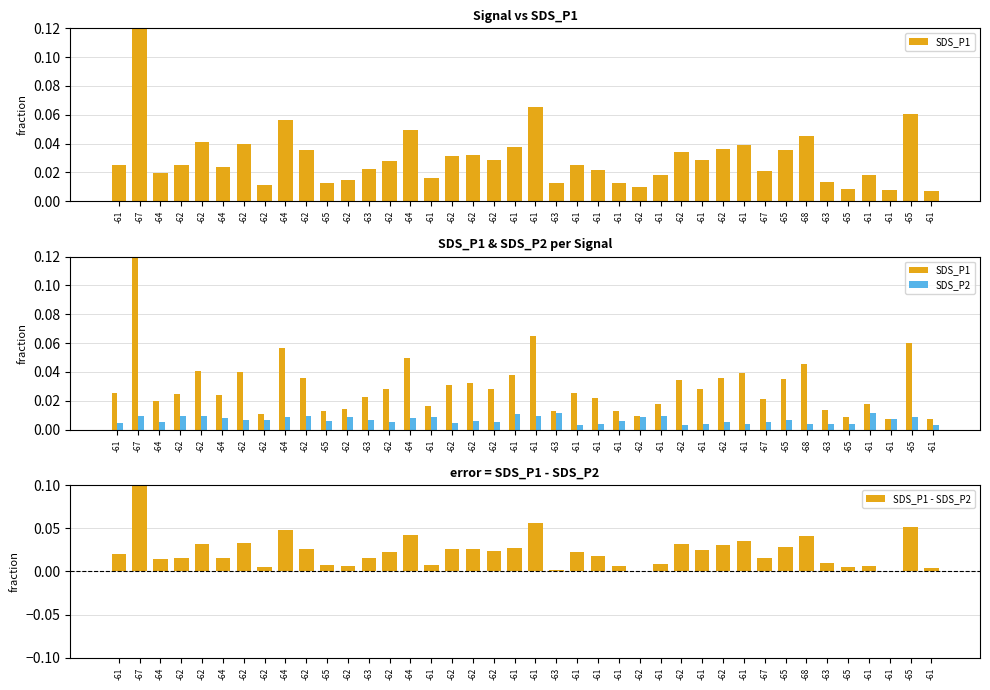

The SDS_P1 series shows 0.0 at -61. True or false?

True